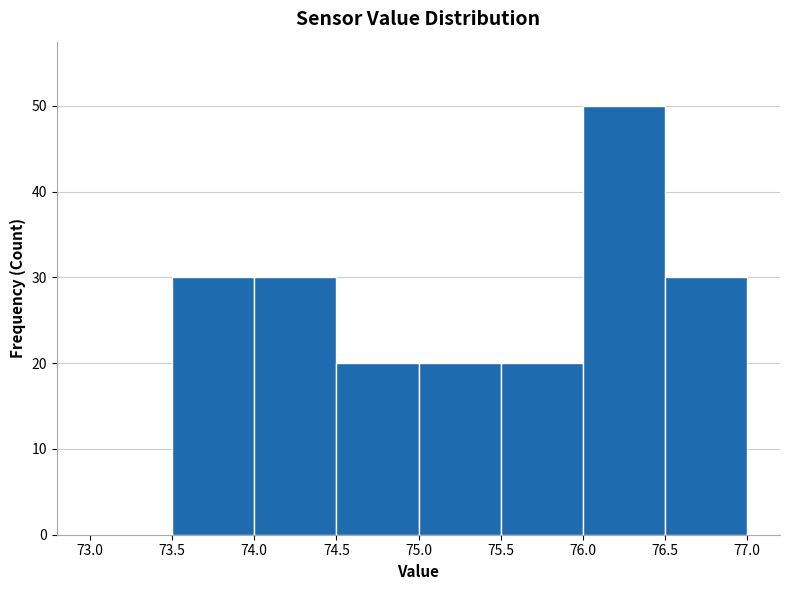

Reading left to right, list every bar in this chart as the range it spans on the x-axis followed by its height. The values are not printed on the chart, so give them approximately, as read against the axis.

73.0 to 73.5: 0
73.5 to 74.0: 30
74.0 to 74.5: 30
74.5 to 75.0: 20
75.0 to 75.5: 20
75.5 to 76.0: 20
76.0 to 76.5: 50
76.5 to 77.0: 30